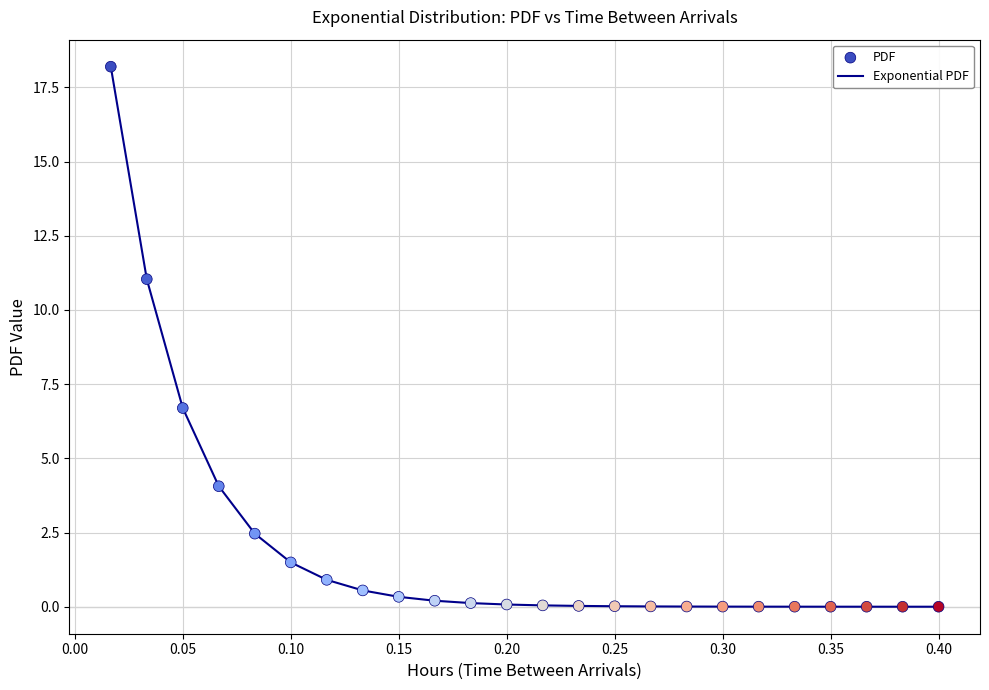

What is the maximum value shown in the chart?

18.2